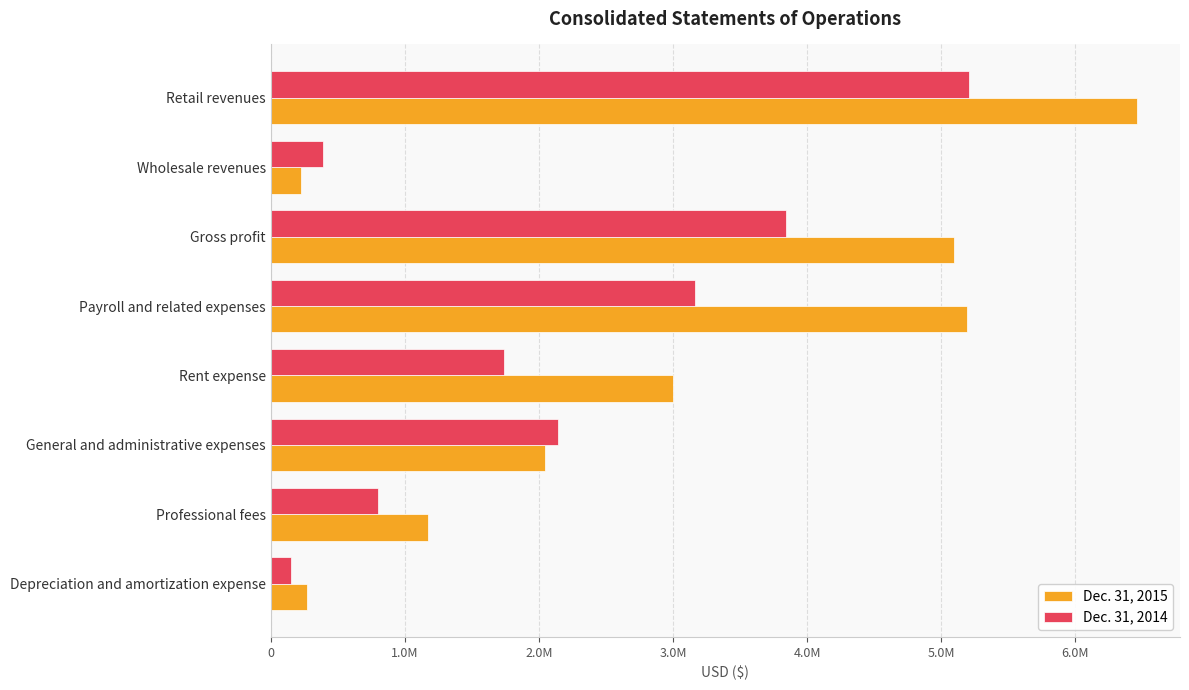

What are all the series names shown in the legend?

Dec. 31, 2015, Dec. 31, 2014